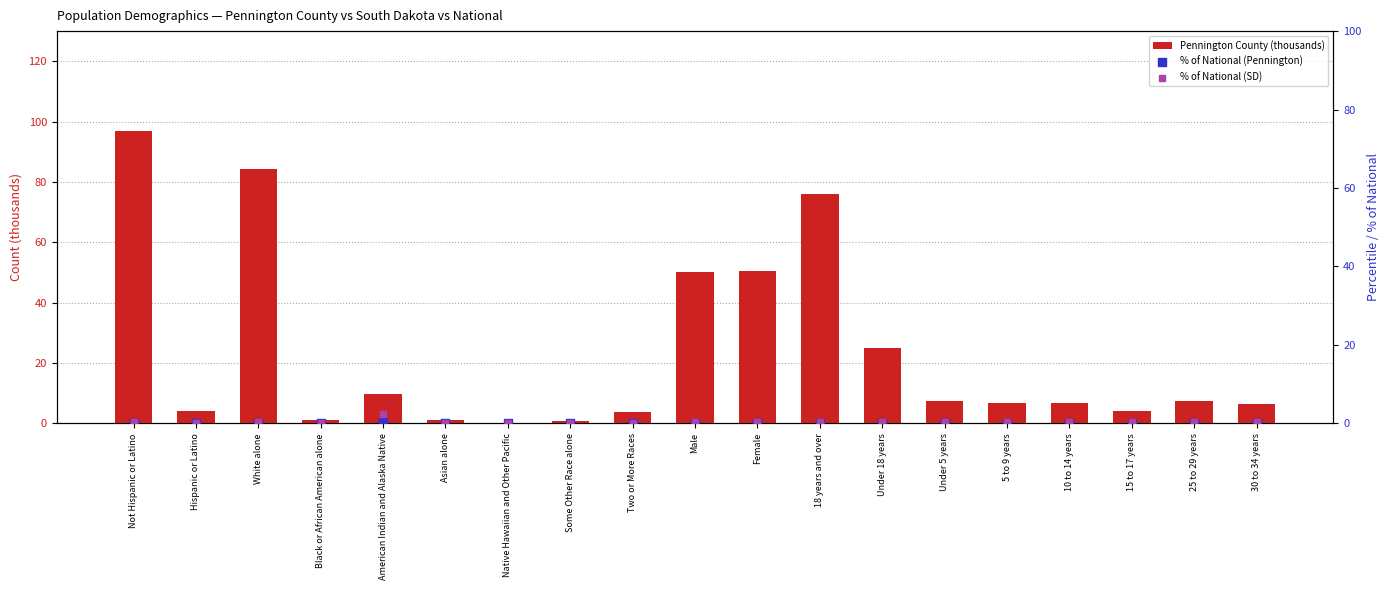

Which series contains the lowest Y value?

% of National (Pennington)